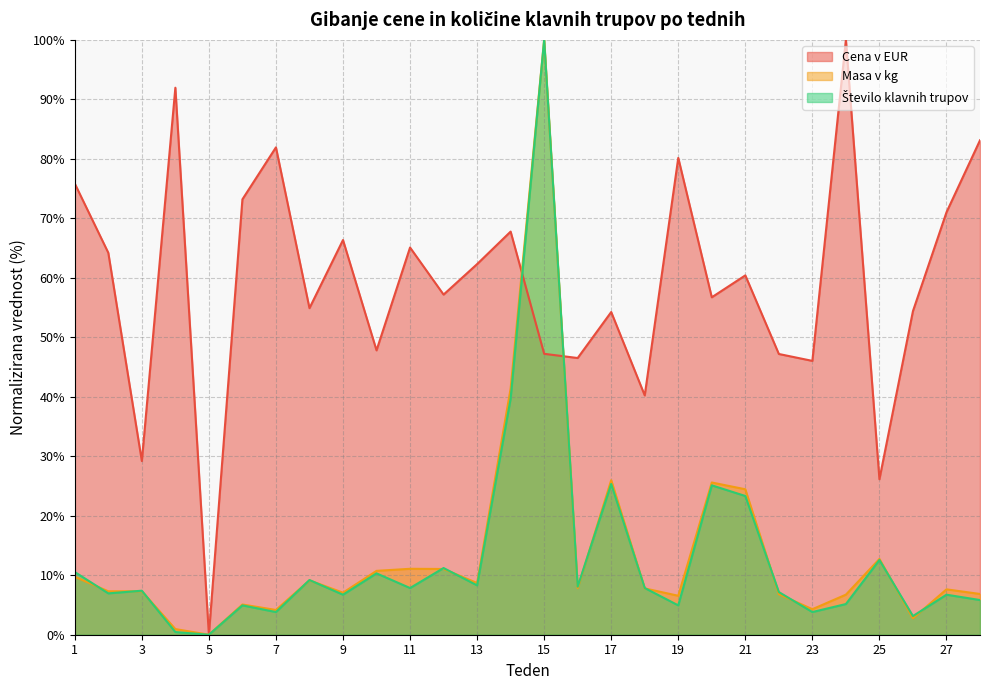

Read the Število klavnih trupov value at 14.

39.7